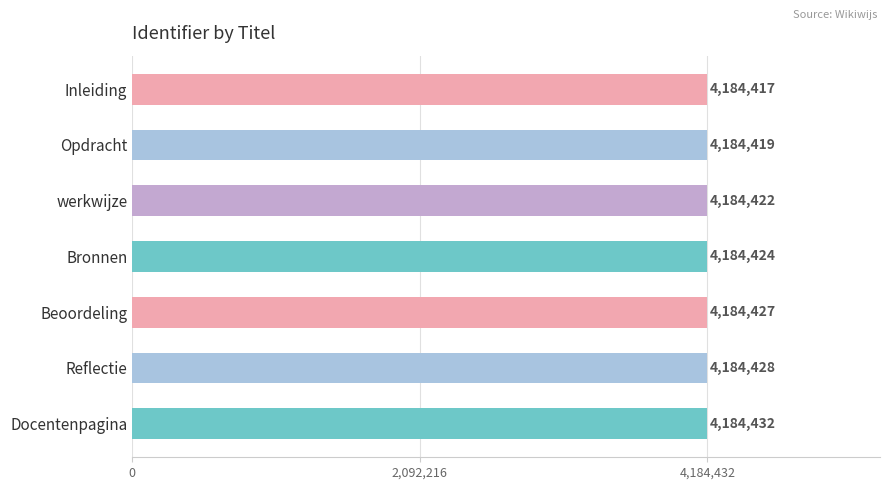

How many categories are shown in the chart?

7